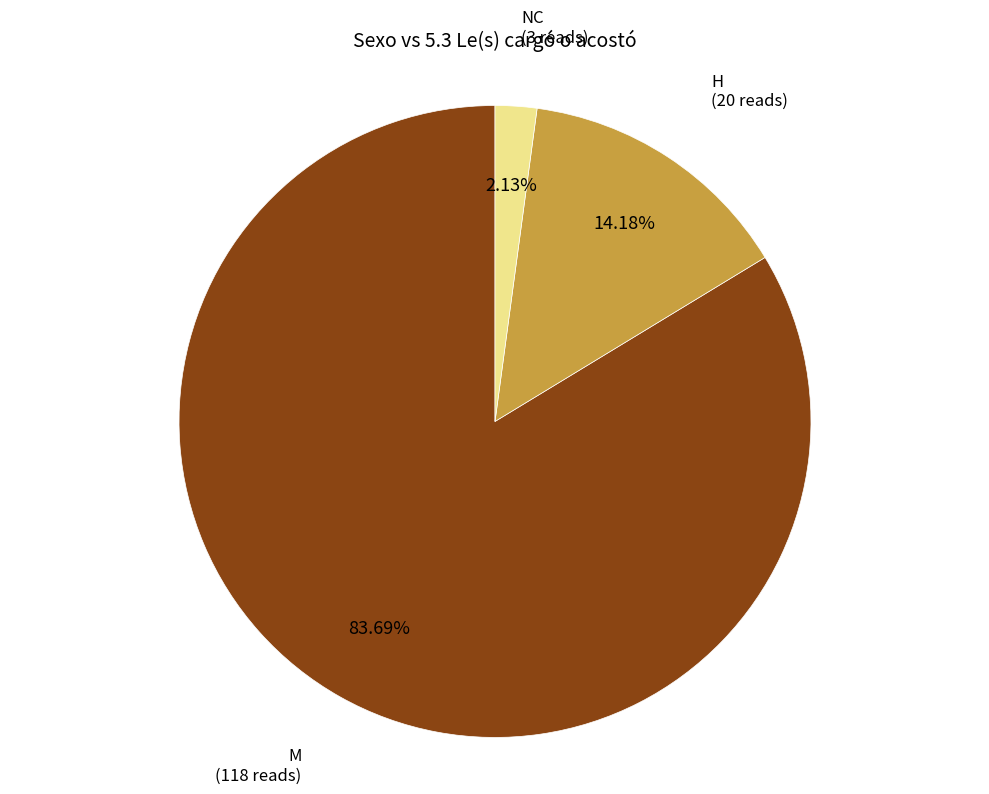

Is there a majority slice in this chart?

Yes